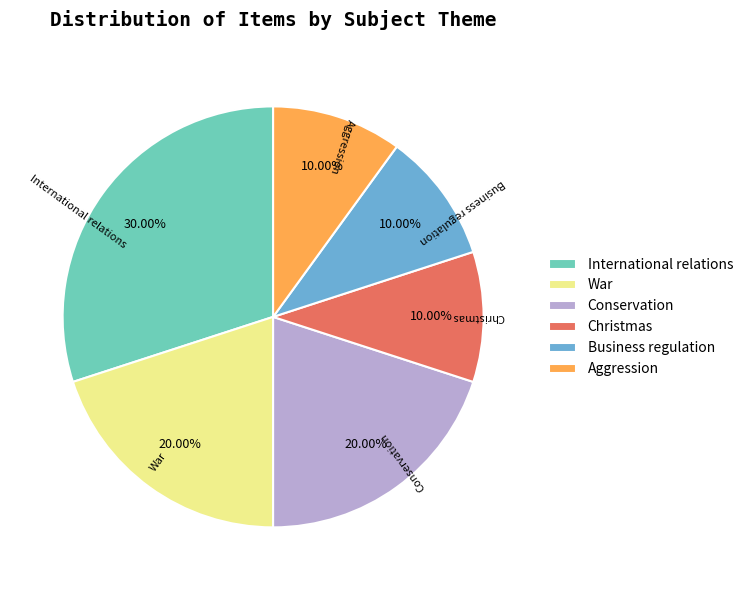

Does War account for over 50% of the chart?

No